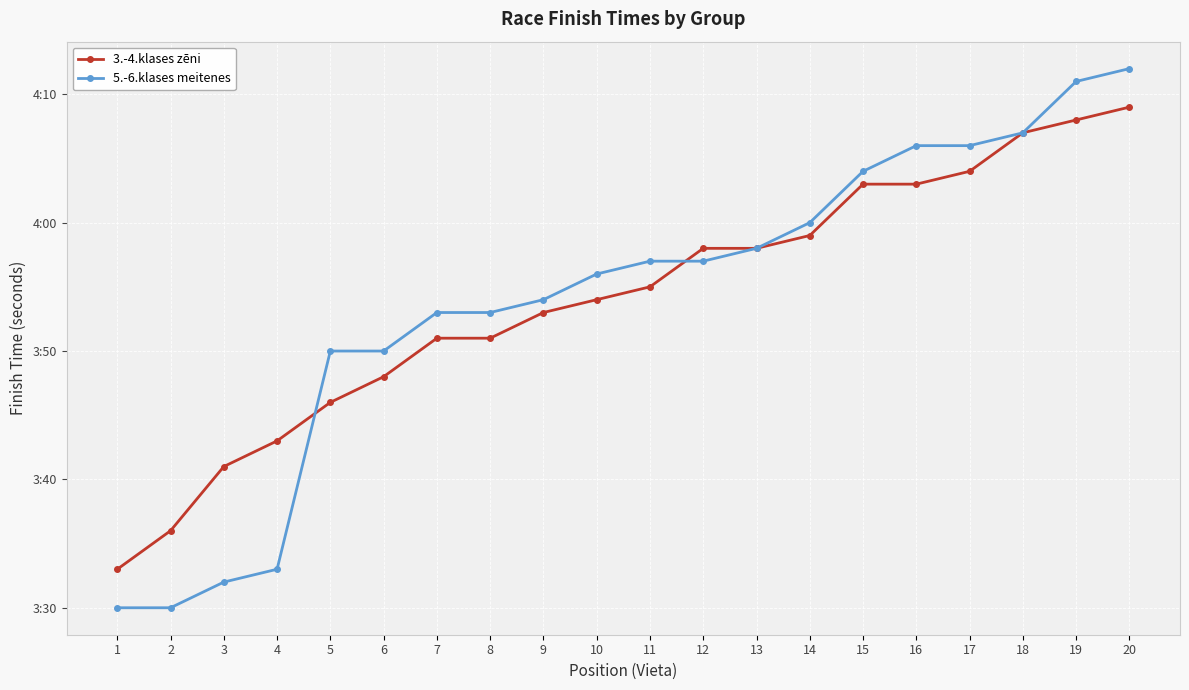

What are all the series names shown in the legend?

3.-4.klases zēni, 5.-6.klases meitenes